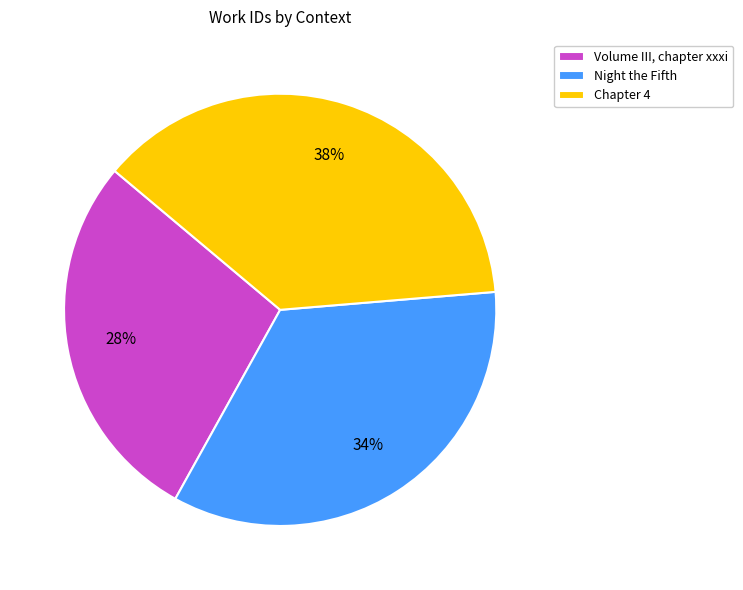

To the nearest percent, what is the average slice percentage?

33%